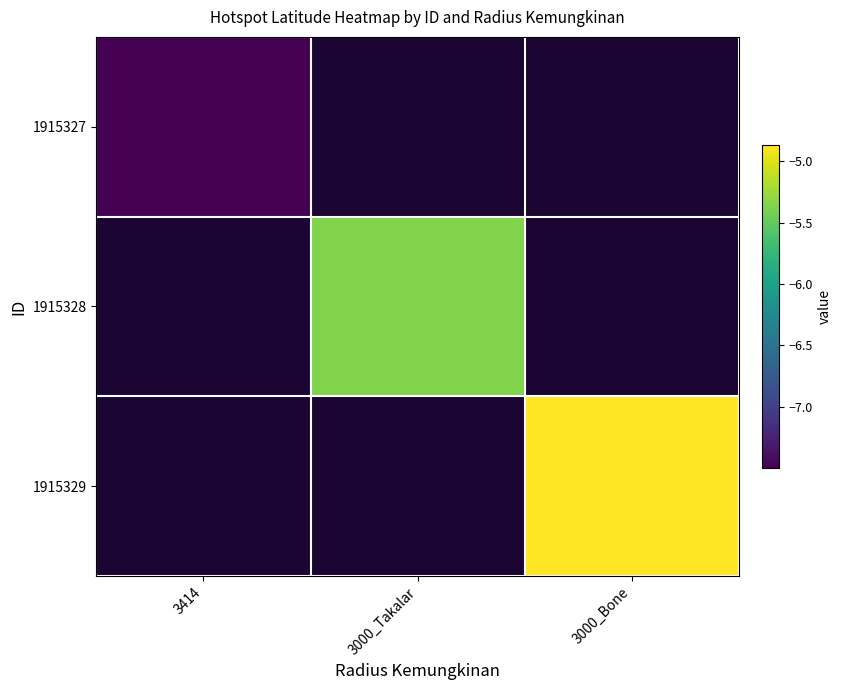

Which category has the highest value across all series?

3000_Bone